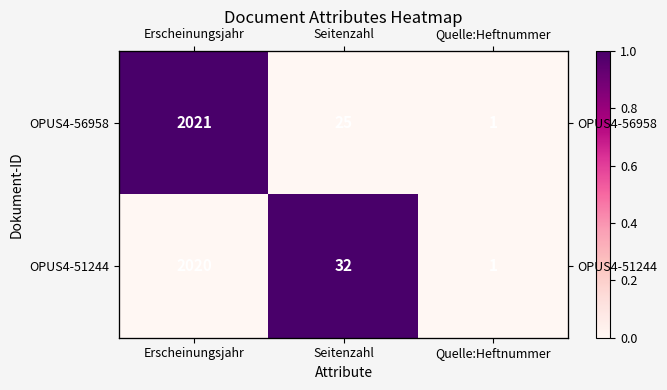

Rank the series by their average value, from lowest to highest.

OPUS4-56958, OPUS4-51244